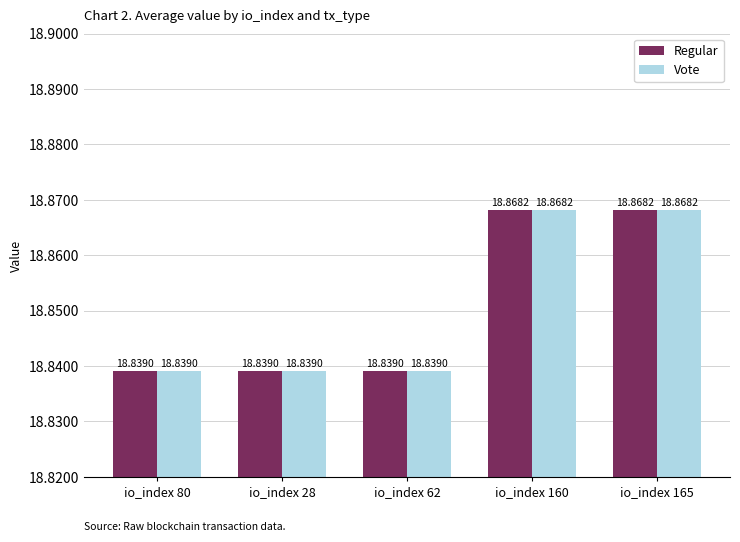

Count the Regular values in the range 18 to 19.

5